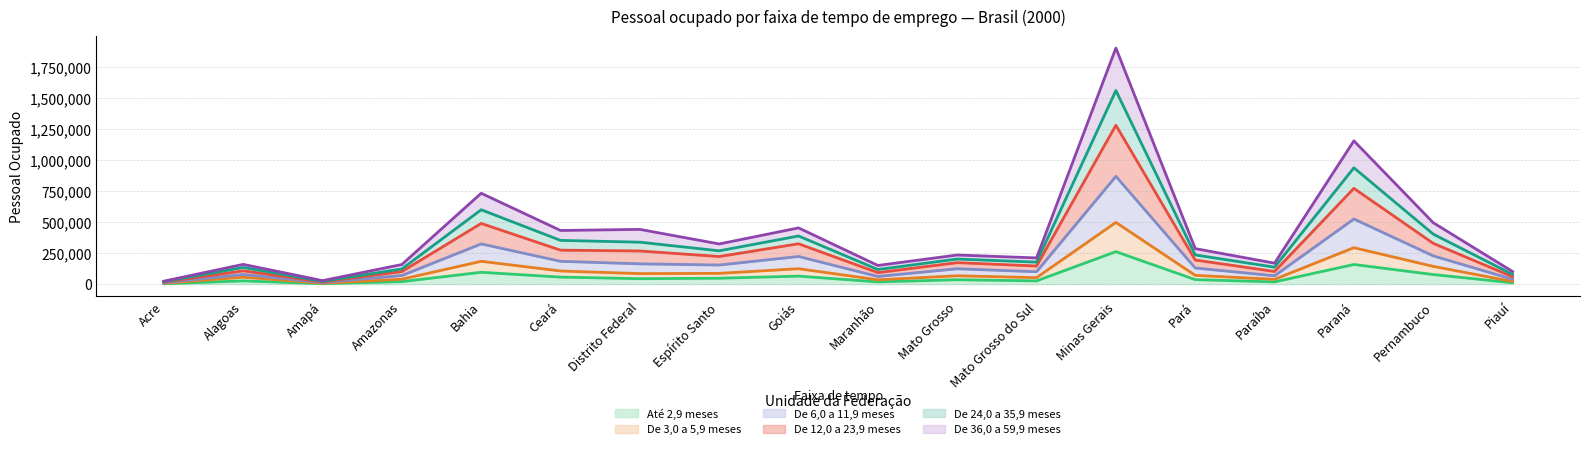

True or false: Até 2,9 meses has a value of 17739 at Paraíba.

True